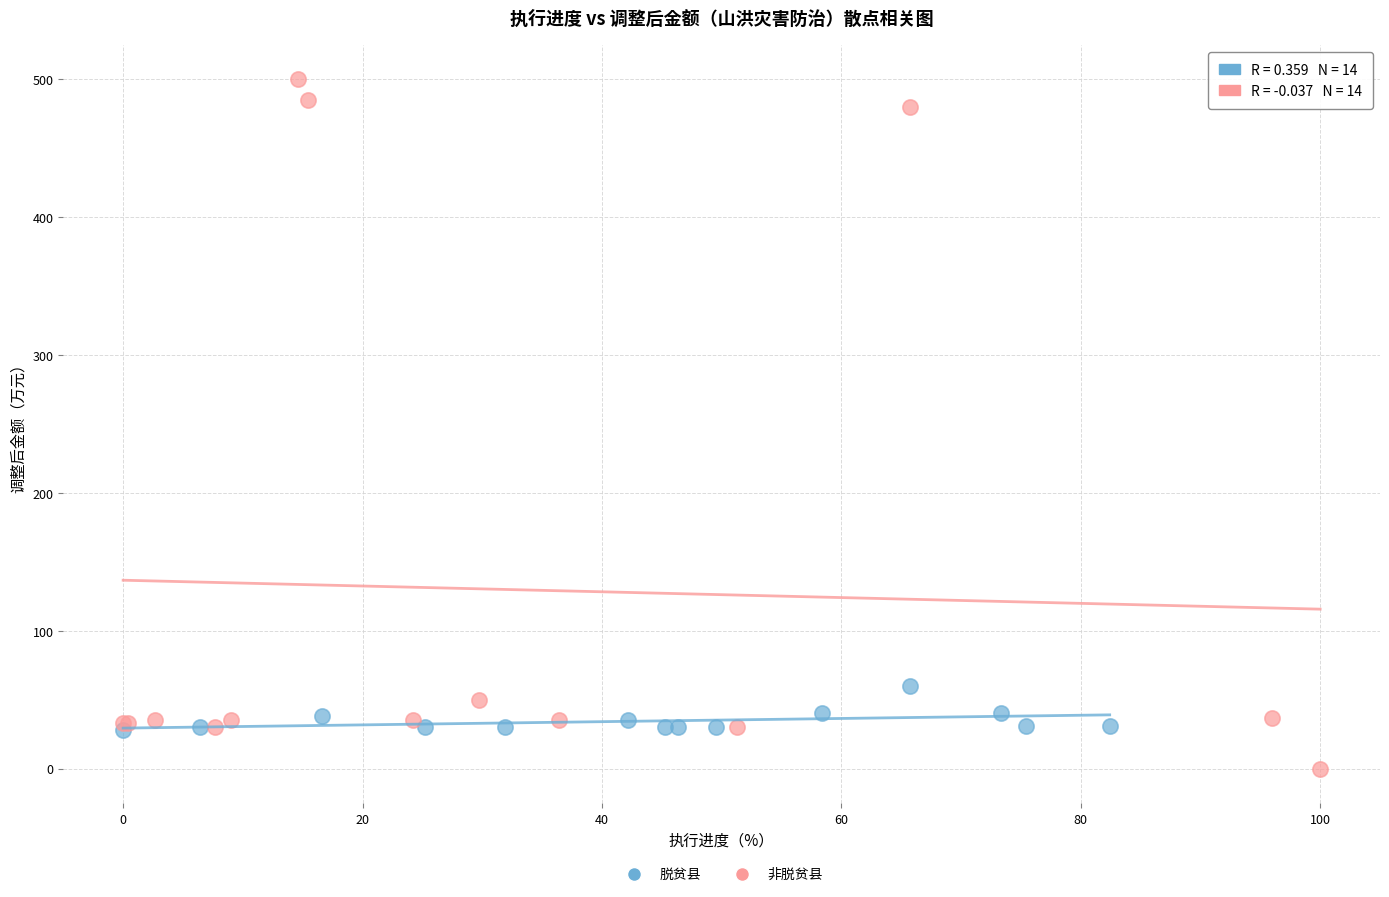

Which series has the widest spread of Y values?

非脱贫县